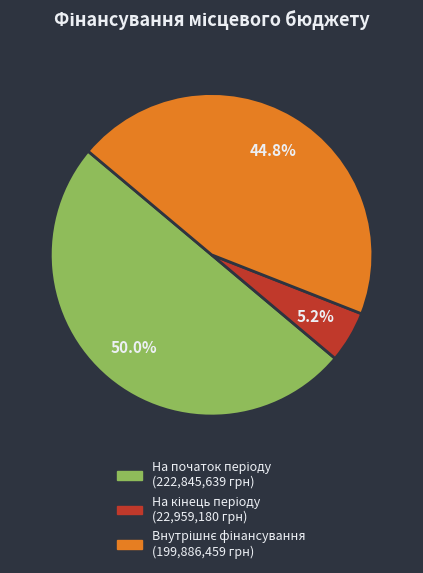

Does Внутрішнє фінансування represent more than half of the total?

No